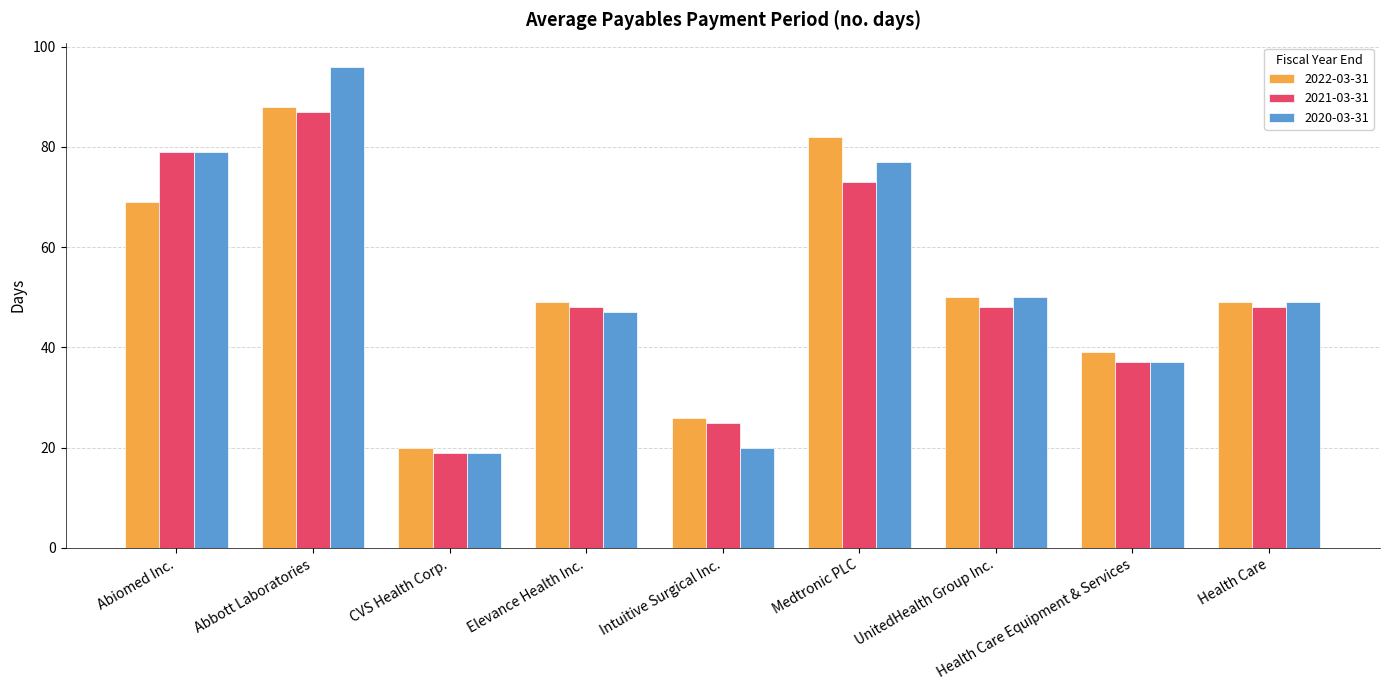

Reading left to right, extract all data points from this chart.

2022-03-31: 69	88	20	49	26	82	50	39	49
2021-03-31: 79	87	19	48	25	73	48	37	48
2020-03-31: 79	96	19	47	20	77	50	37	49